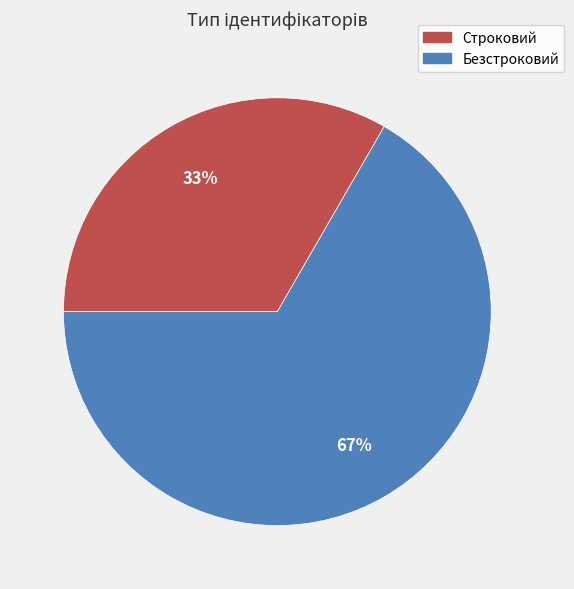

To the nearest percent, what portion does Строковий represent?

33%